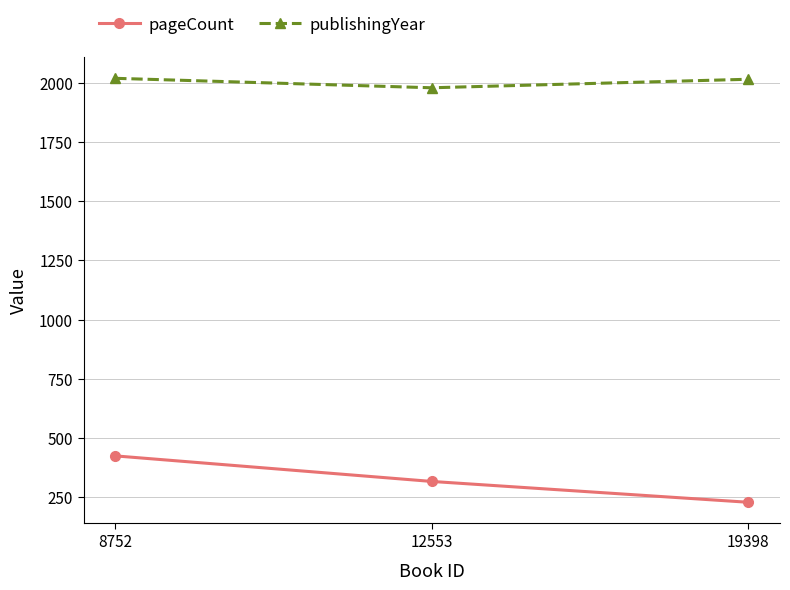

What is the value of the pageCount point at the 2nd from the left?

316